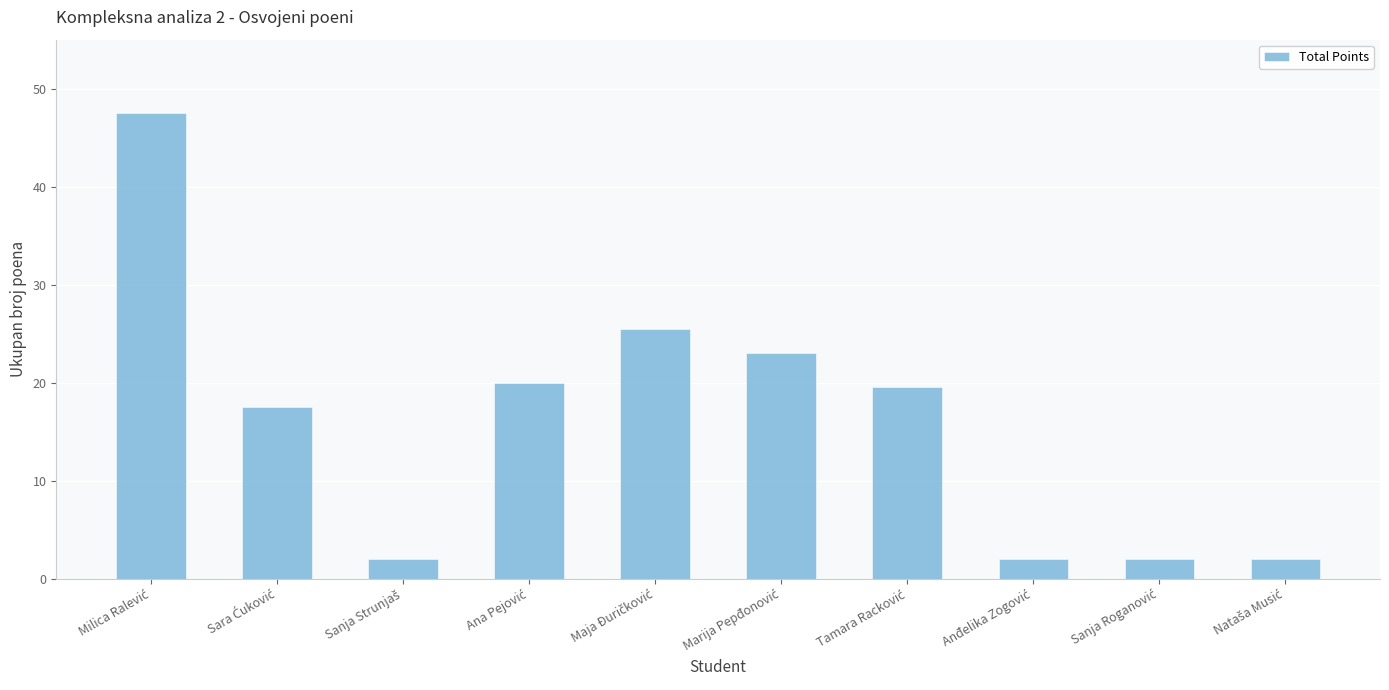

What is the difference between the maximum and minimum values?

45.5